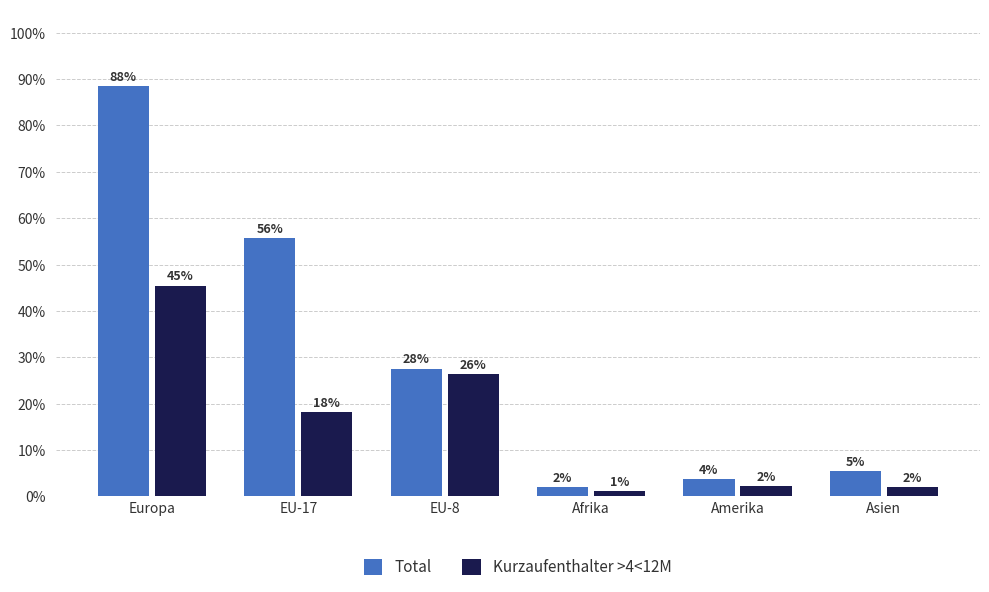

What is the label of the 3rd bar from the right?

Afrika